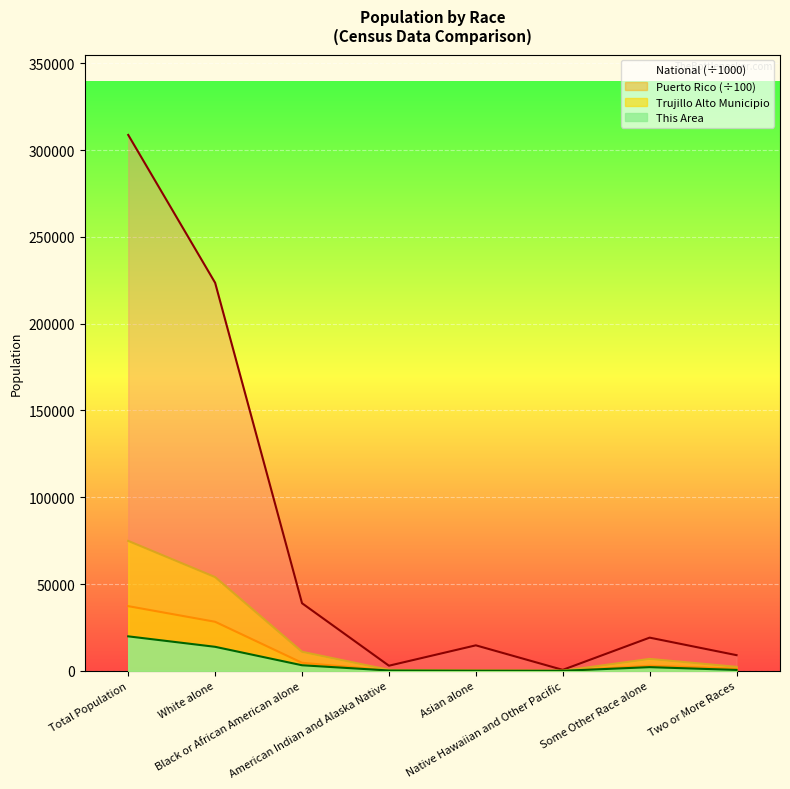

What position from the right is Black or African American alone?

6